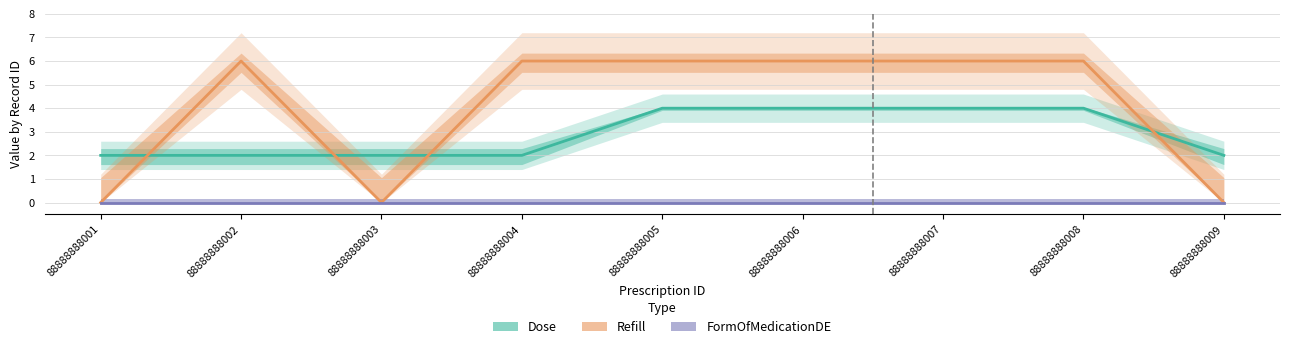

How many values in the Dose series exceed 2?

4